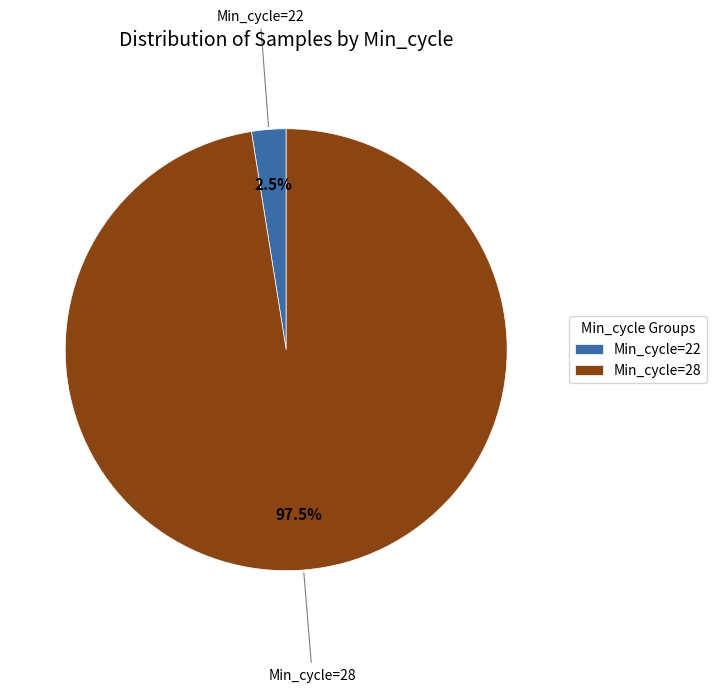

Which slice is the smallest?

Min_cycle=22